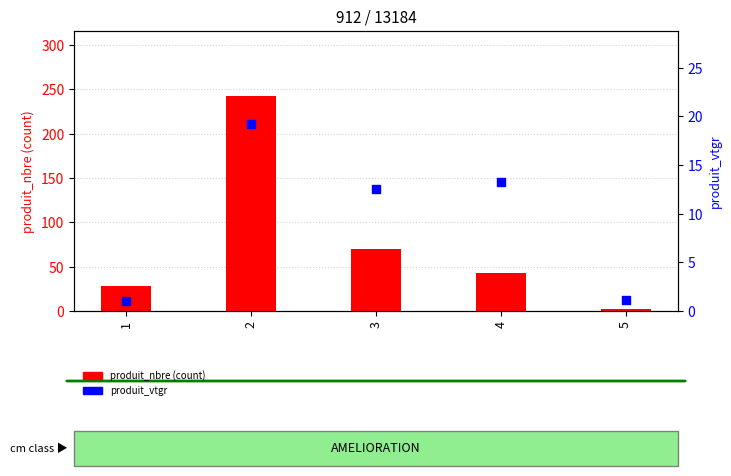

Which series contains the lowest Y value?

produit_vtgr